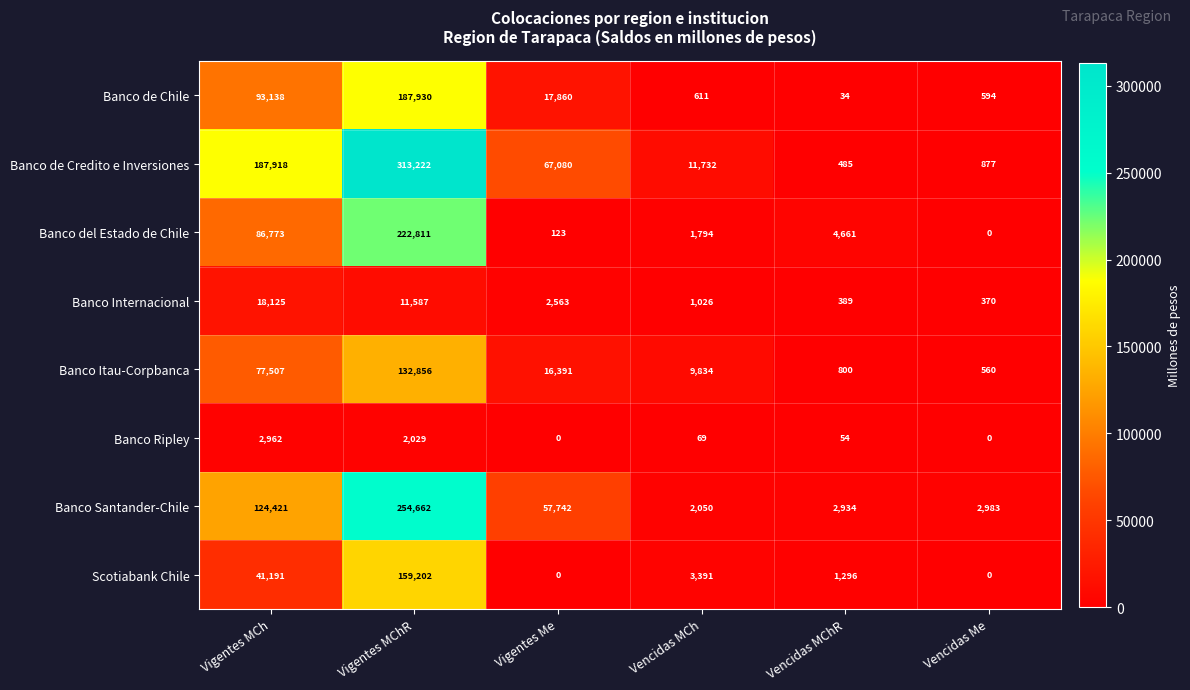

How many categories are shown in the chart?

6